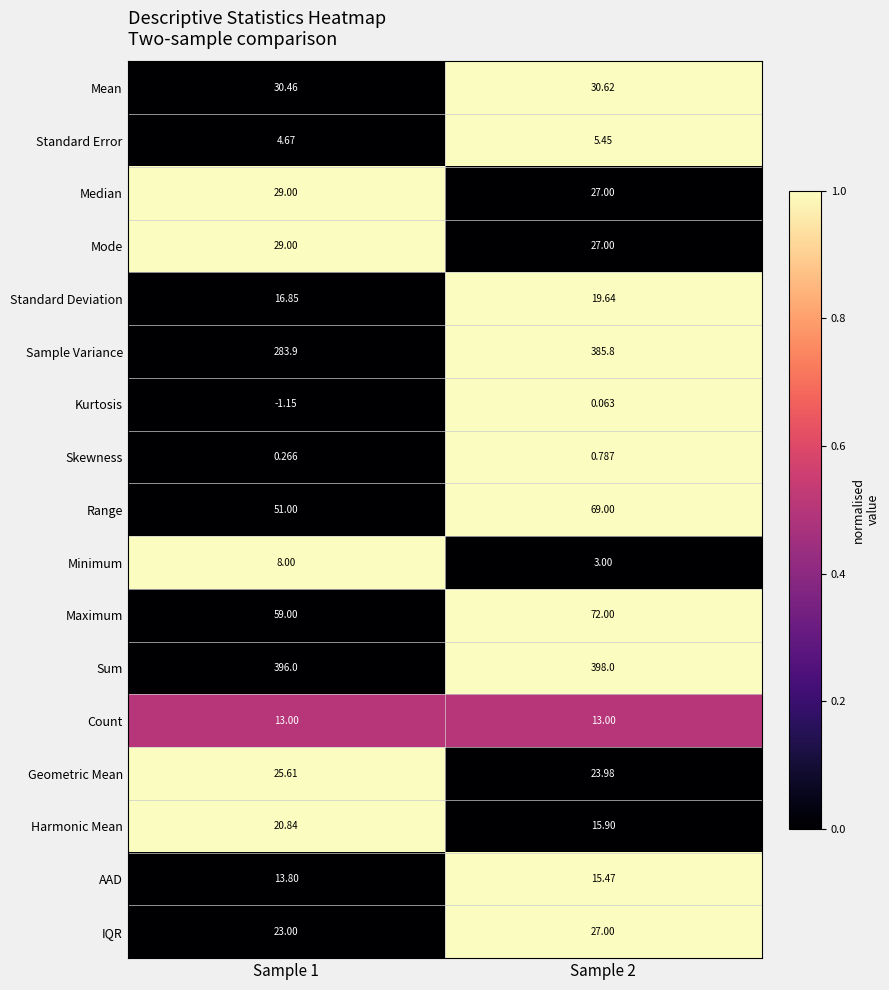

How many values in the Mode series are below 29?

1